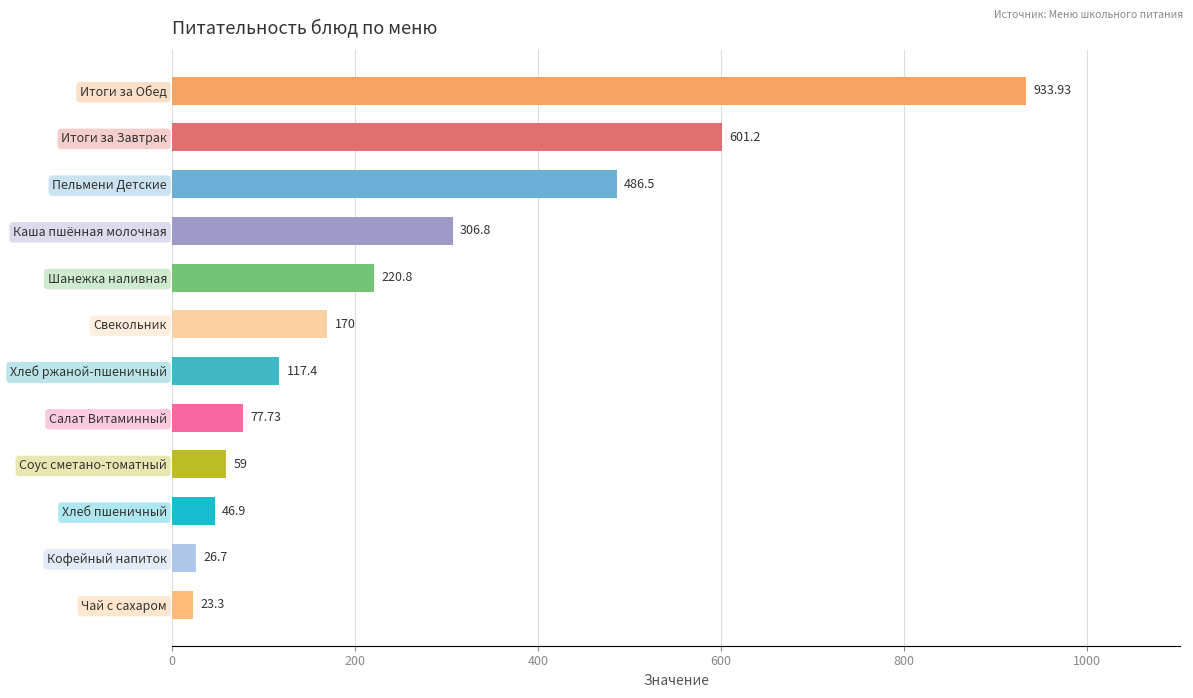

What is the maximum value shown in the chart?

933.9